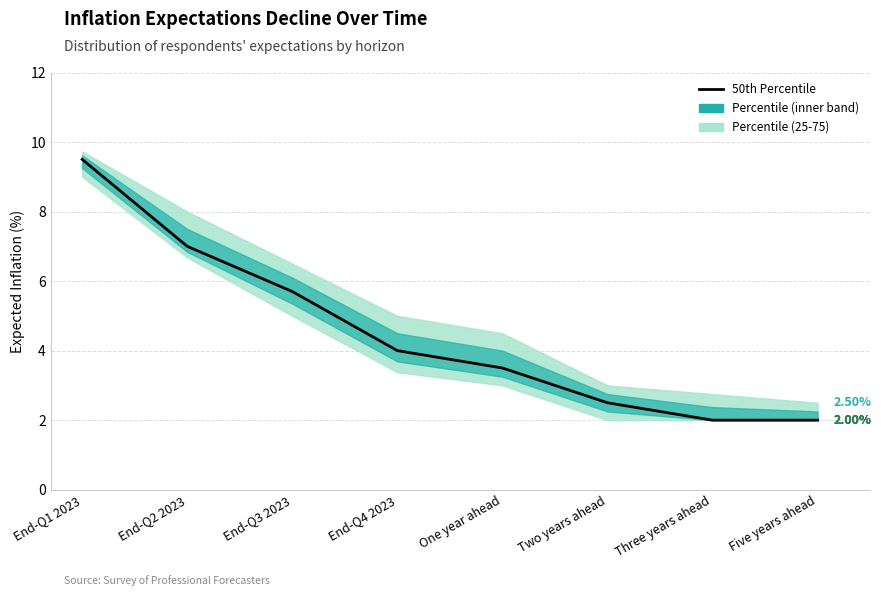

Which has a higher value, End-Q1 2023 or Five years ahead?

End-Q1 2023